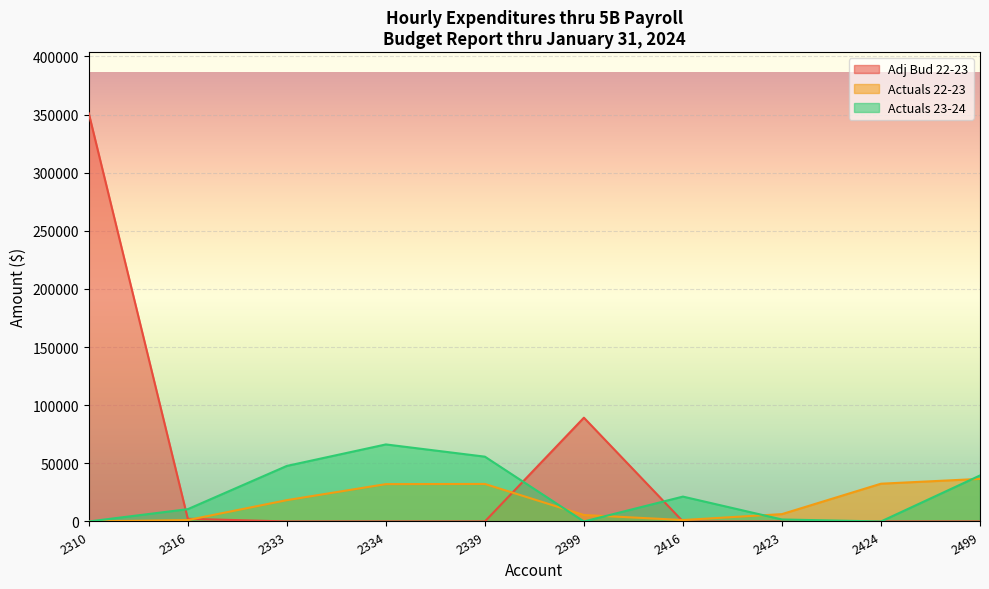

How many data points in Actuals 22-23 are above 18337?

5